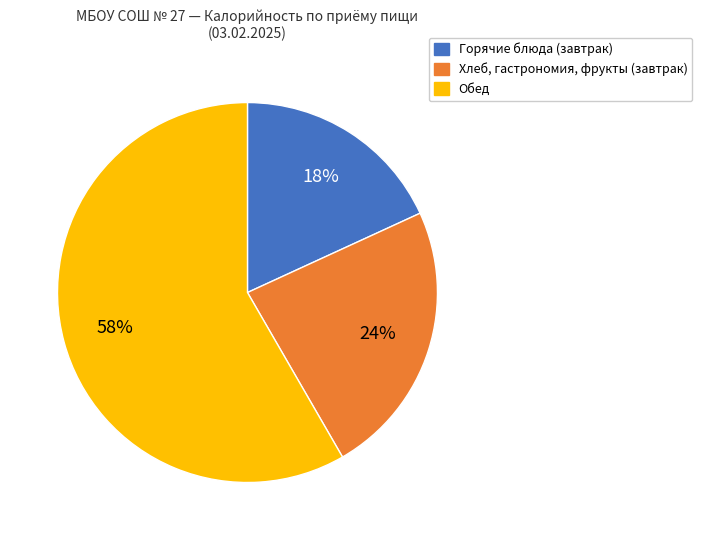

To the nearest percent, what is the average slice percentage?

33%